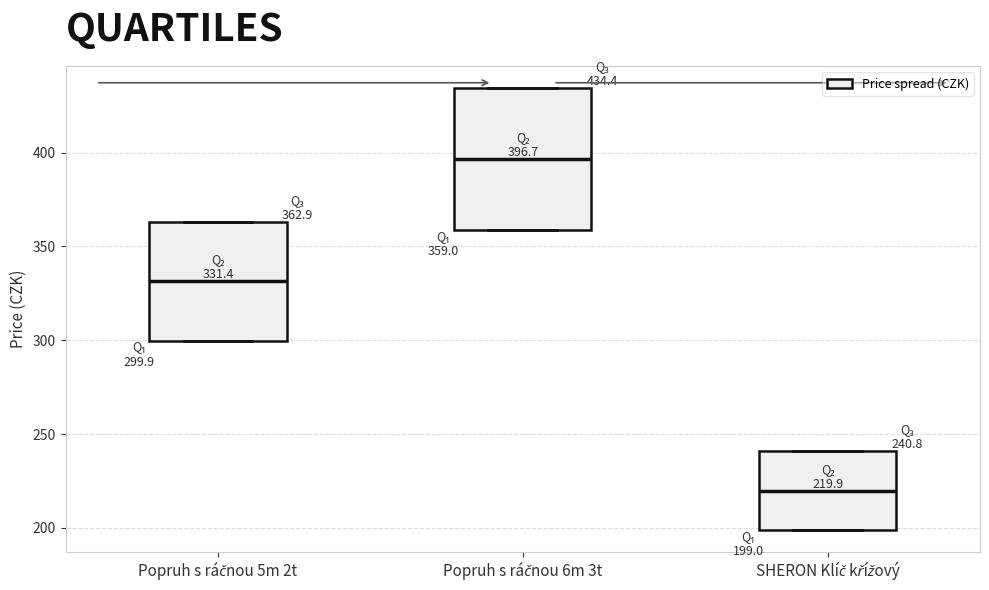

Comparing the boxes themselves (not the whiskers), which one is the tallest?

Popruh s ráčnou 6m 3t